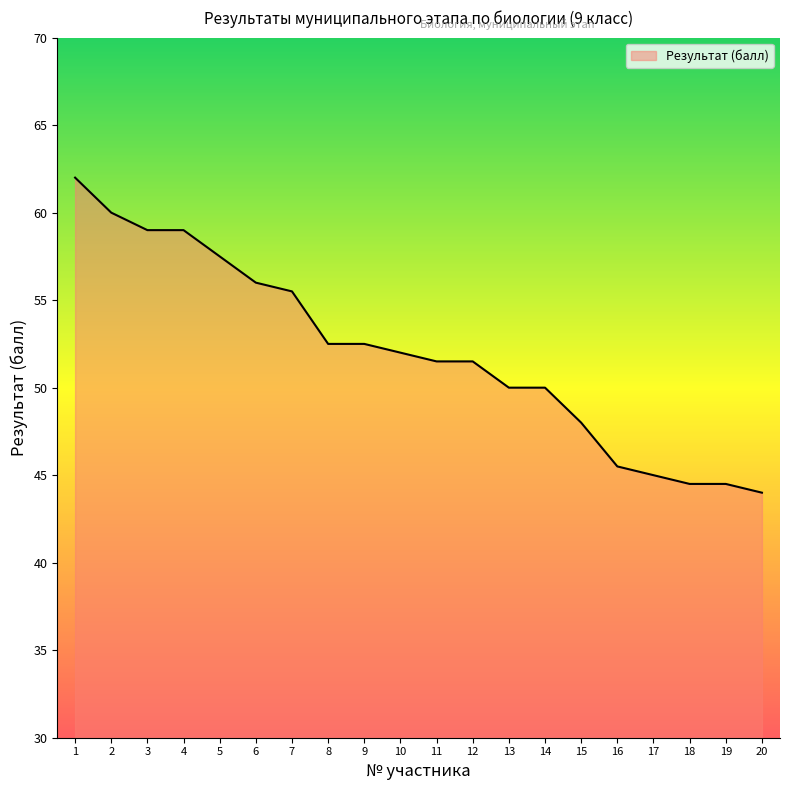

What is the difference between the maximum and second lowest values?

17.5